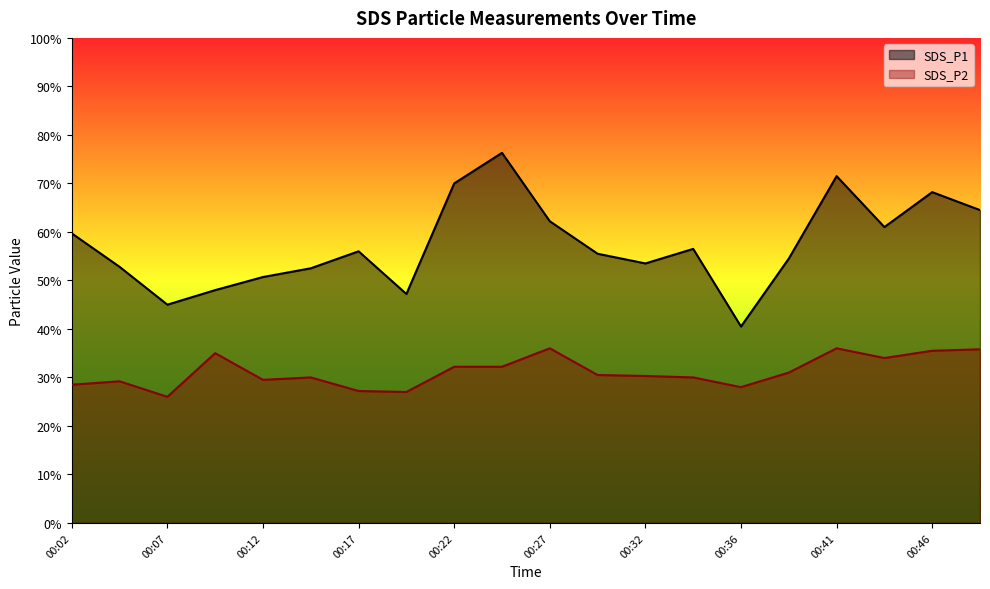

At which category does SDS_P2 reach its first local peak?

00:05